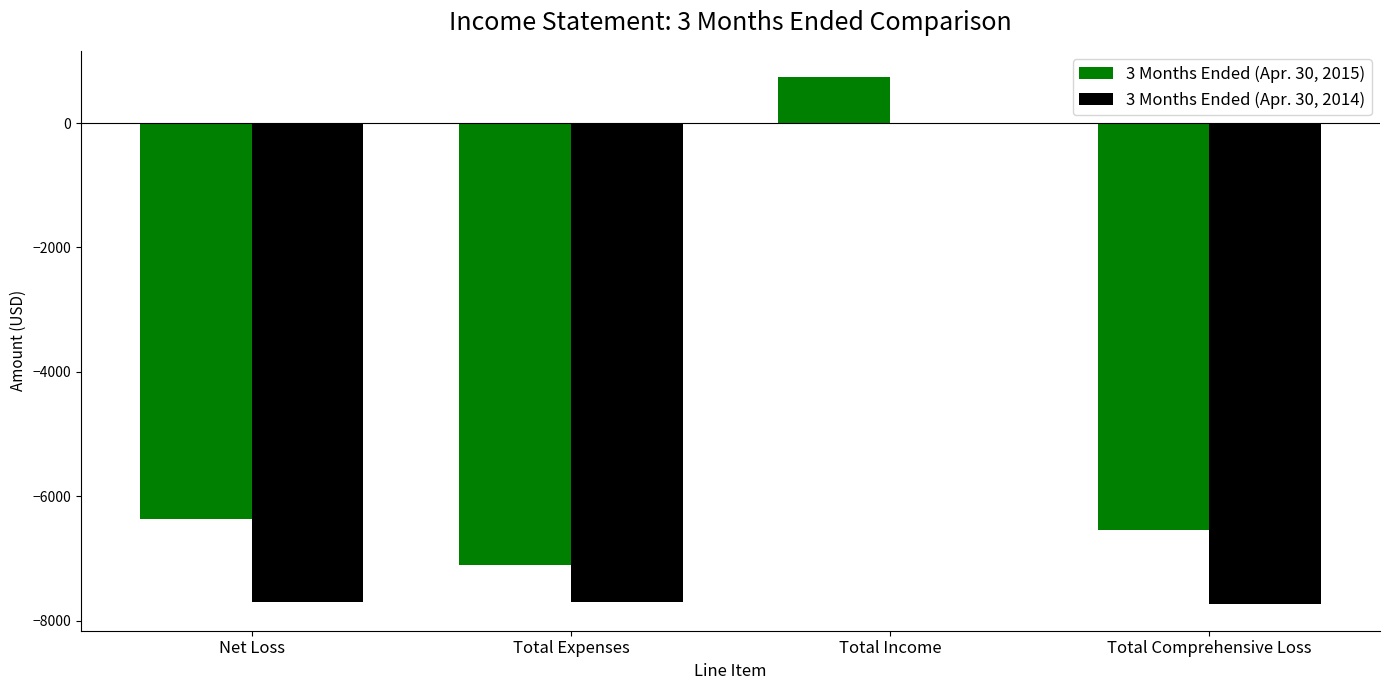

Is it true that 3 Months Ended (Apr. 30, 2014) equals -10922 at Net Loss?

False